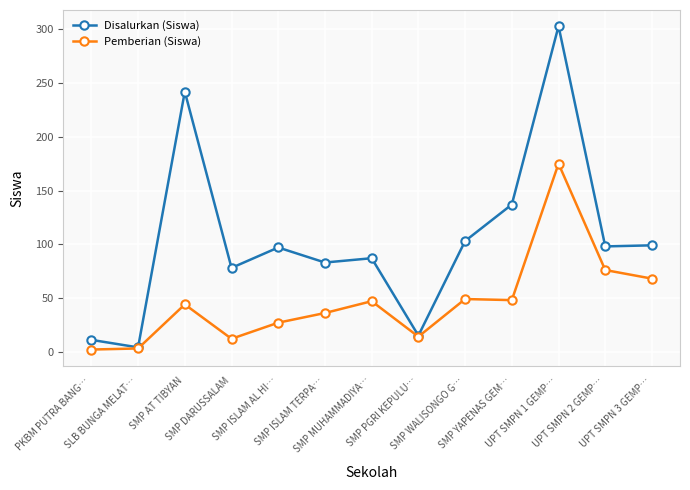

What is the label of the 8th point from the right?

SMP ISLAM TERPA…